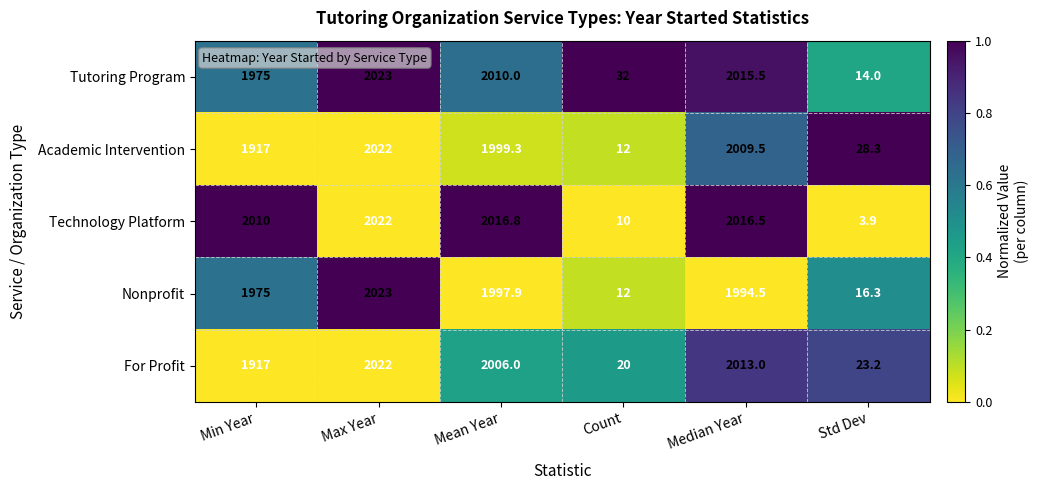

What is the average value of the Academic Intervention series?

1331.4